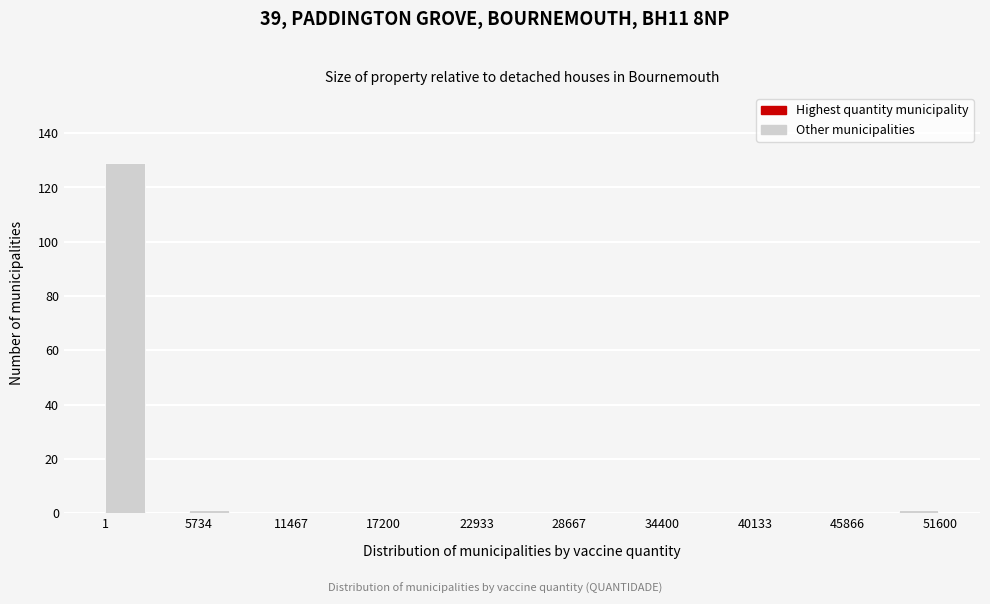

Around what value on the x-axis is the tallest bar? Give the approximate position of its centre, as read against the axis.

1000